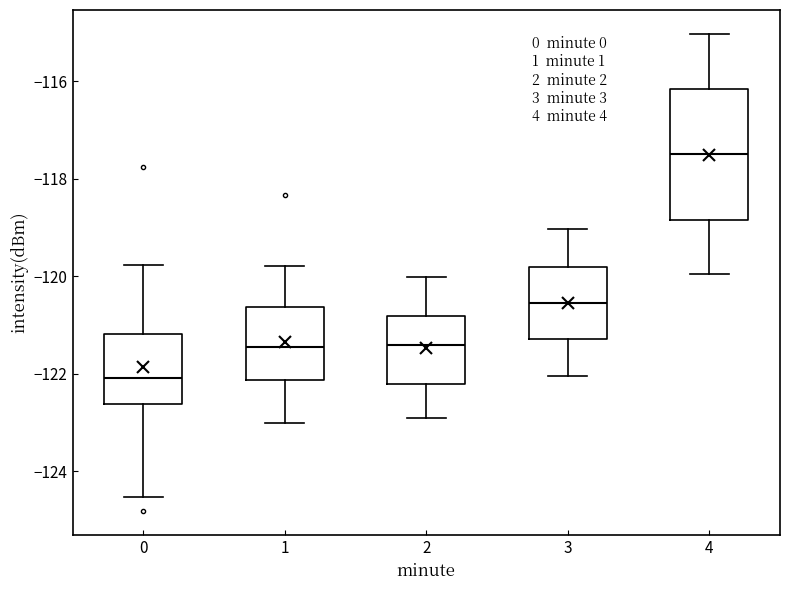

Reading left to right, read every box against the y-axis: the position of its median line, the range the box covers, and the ends of its whiskers. The values are not printed on the chart, so give them approximately, as read against the axis.

0: median -122.0, box -122.6 to -121.2, whiskers -124.6 to -119.8
1: median -121.4, box -122.2 to -120.6, whiskers -123.0 to -119.8
2: median -121.4, box -122.2 to -120.8, whiskers -123.0 to -120.0
3: median -120.6, box -121.2 to -119.8, whiskers -122.0 to -119.0
4: median -117.4, box -118.8 to -116.2, whiskers -120.0 to -115.0